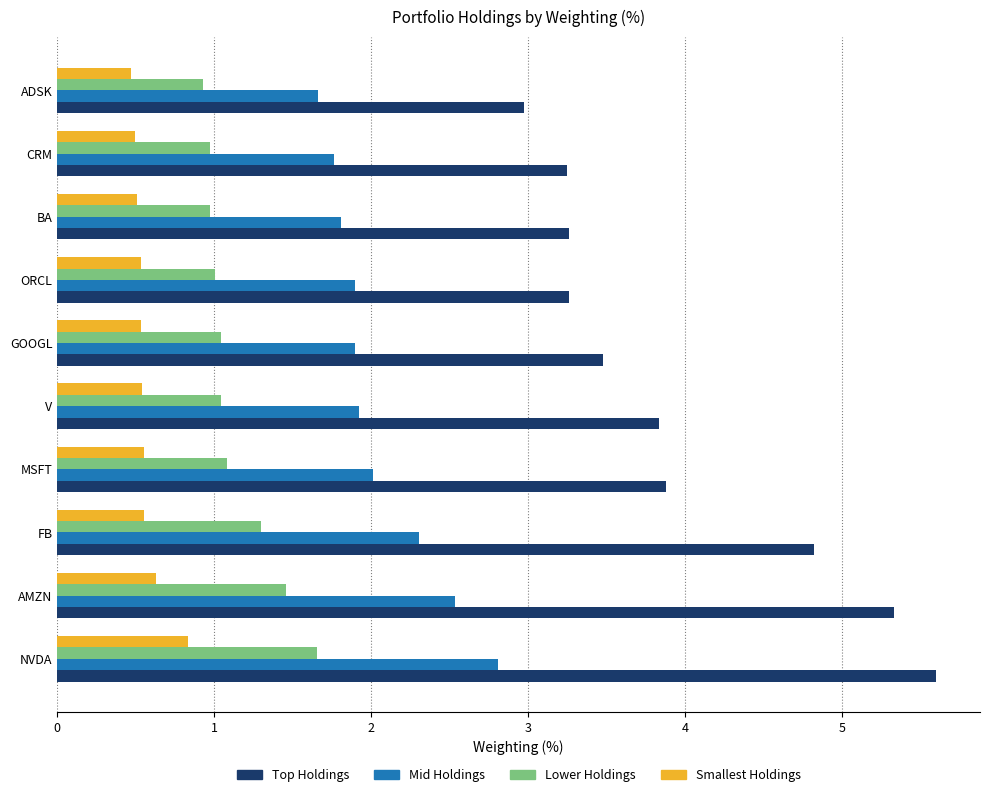

Rank the series by their maximum value, from lowest to highest.

Smallest Holdings, Lower Holdings, Mid Holdings, Top Holdings